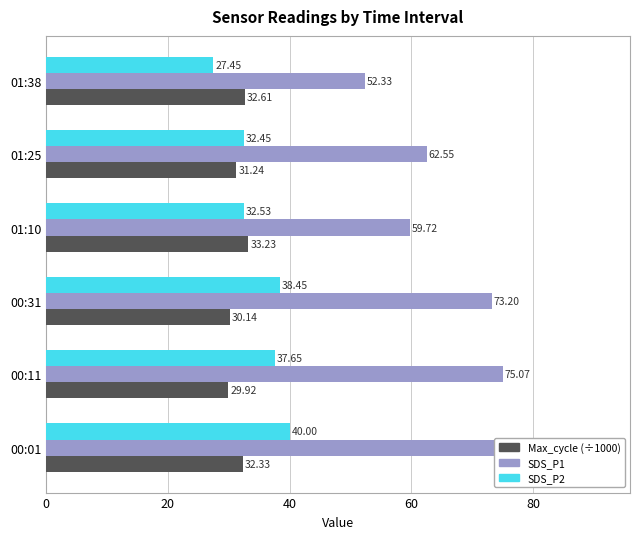

Which series has the largest range (max minus min)?

SDS_P1